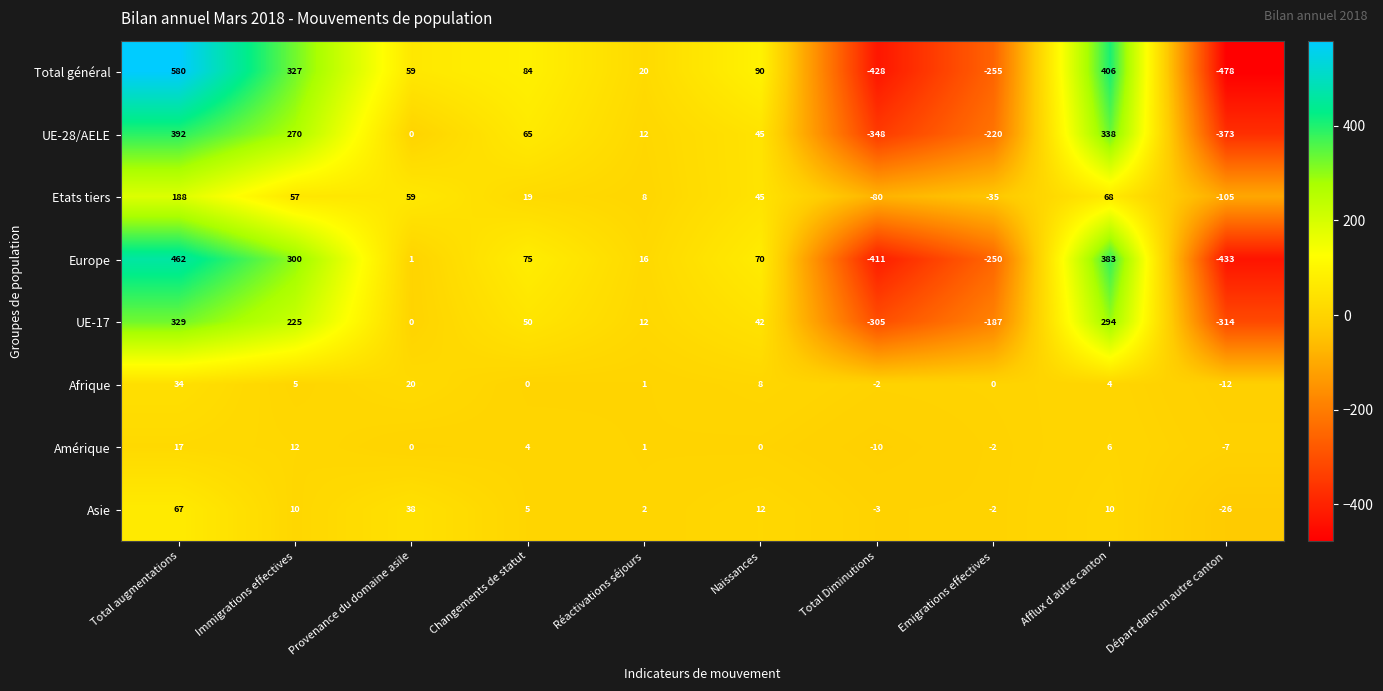

Which series has the largest total across all categories?

Total général